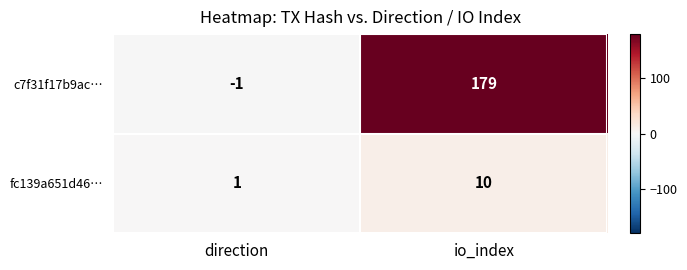

At which category is the sum across all series the highest?

io_index